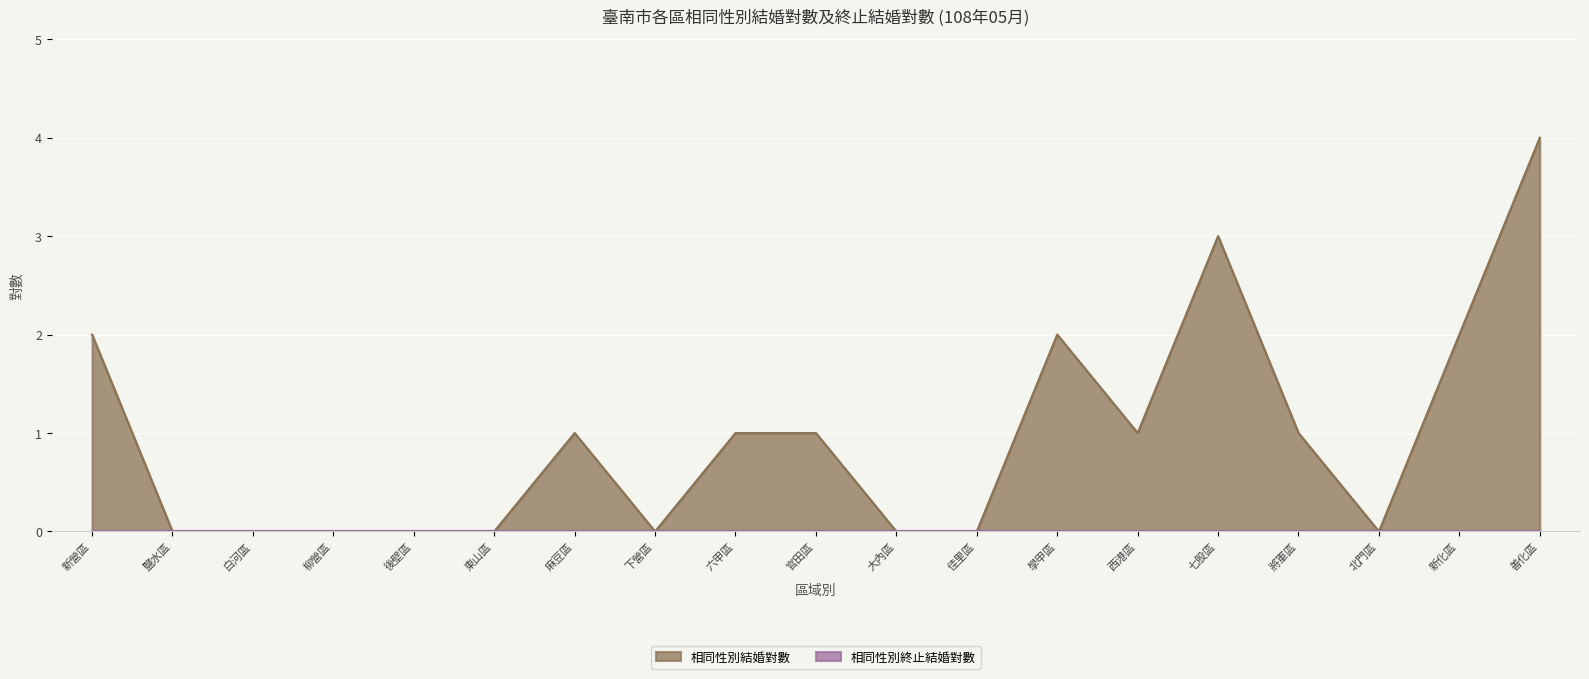

How many values are above zero?

10